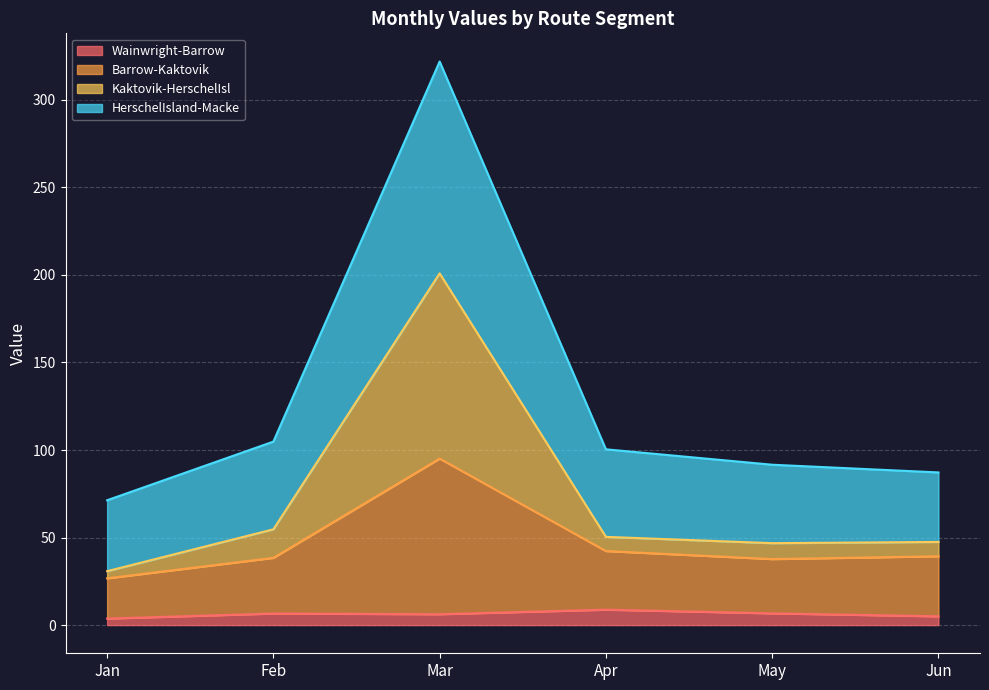

True or false: Barrow-Kaktovik has more than 0 points higher than both neighbors.

True